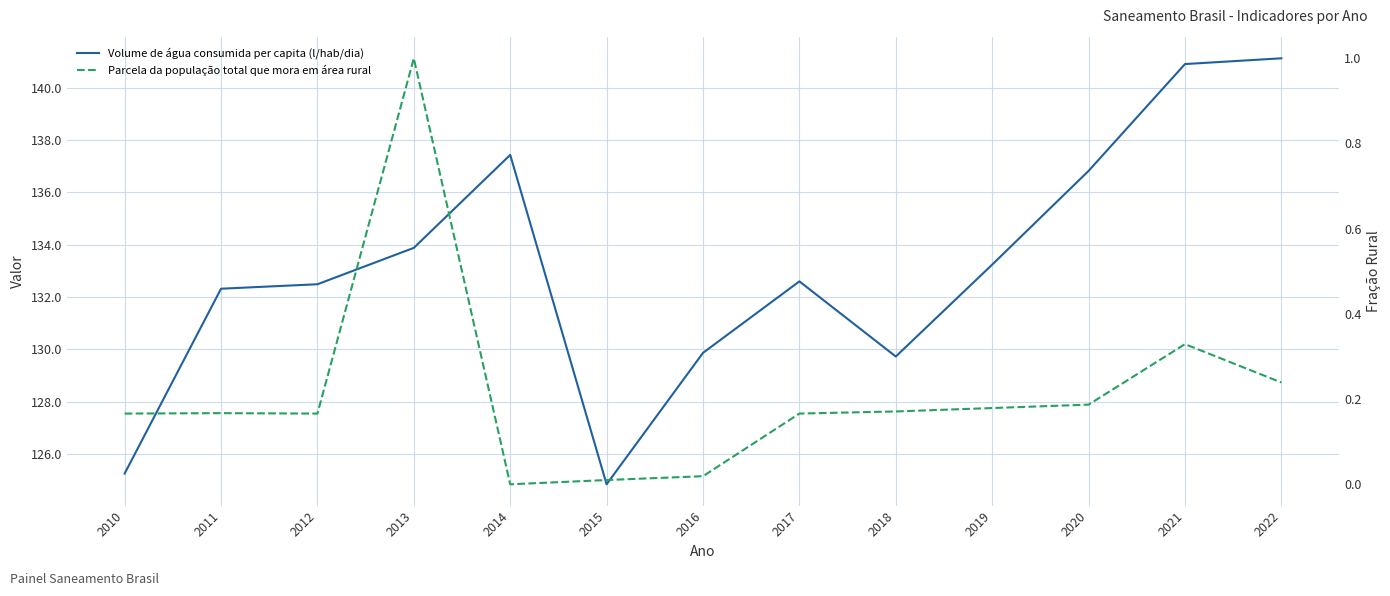

At which category does the chart reach its minimum across all series?

2014